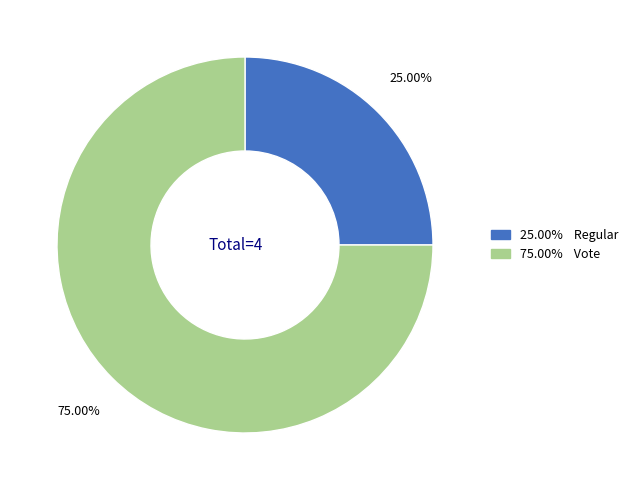

Does any single category account for the majority?

Yes